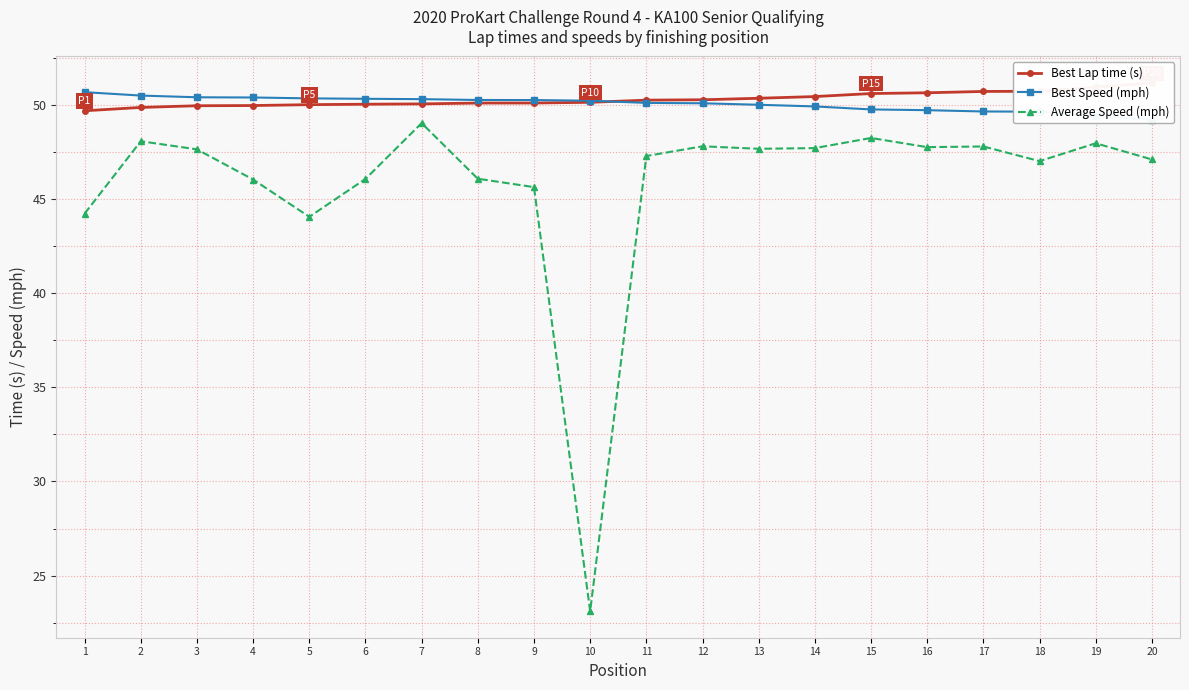

What is the difference between the second highest and second lowest values in the Best Speed (mph) series?

1.1